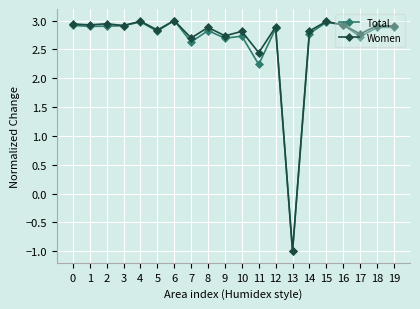

Read the Women value at 8.

2.9